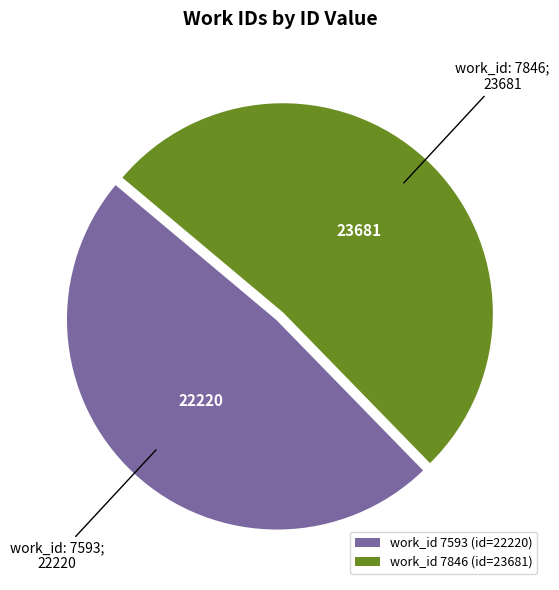

Does any single category account for the majority?

Yes